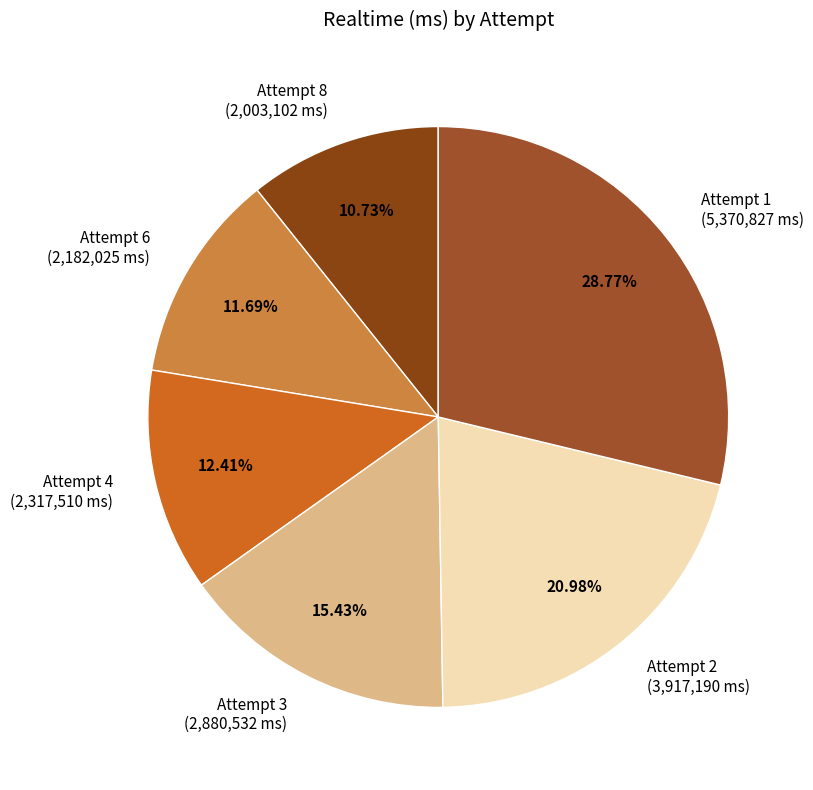

To the nearest percent, what is the average slice percentage?

17%